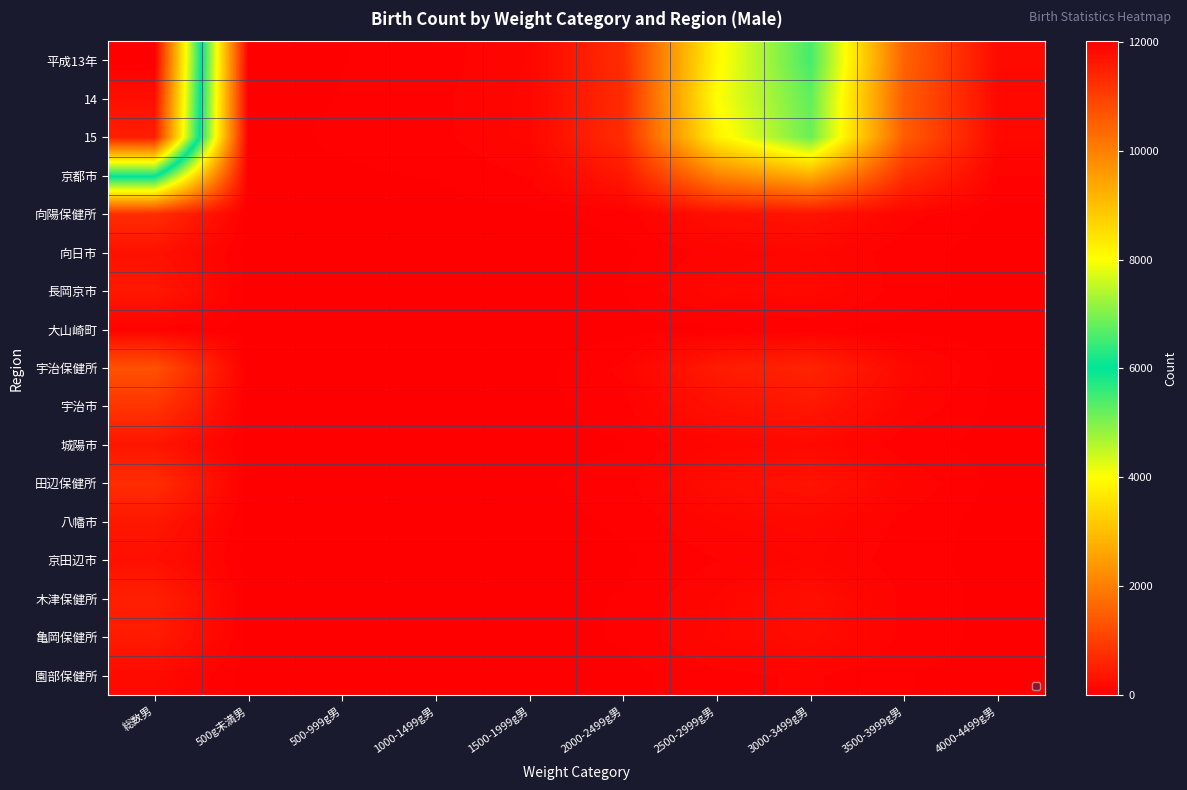

What is the maximum value shown in the chart?

12016